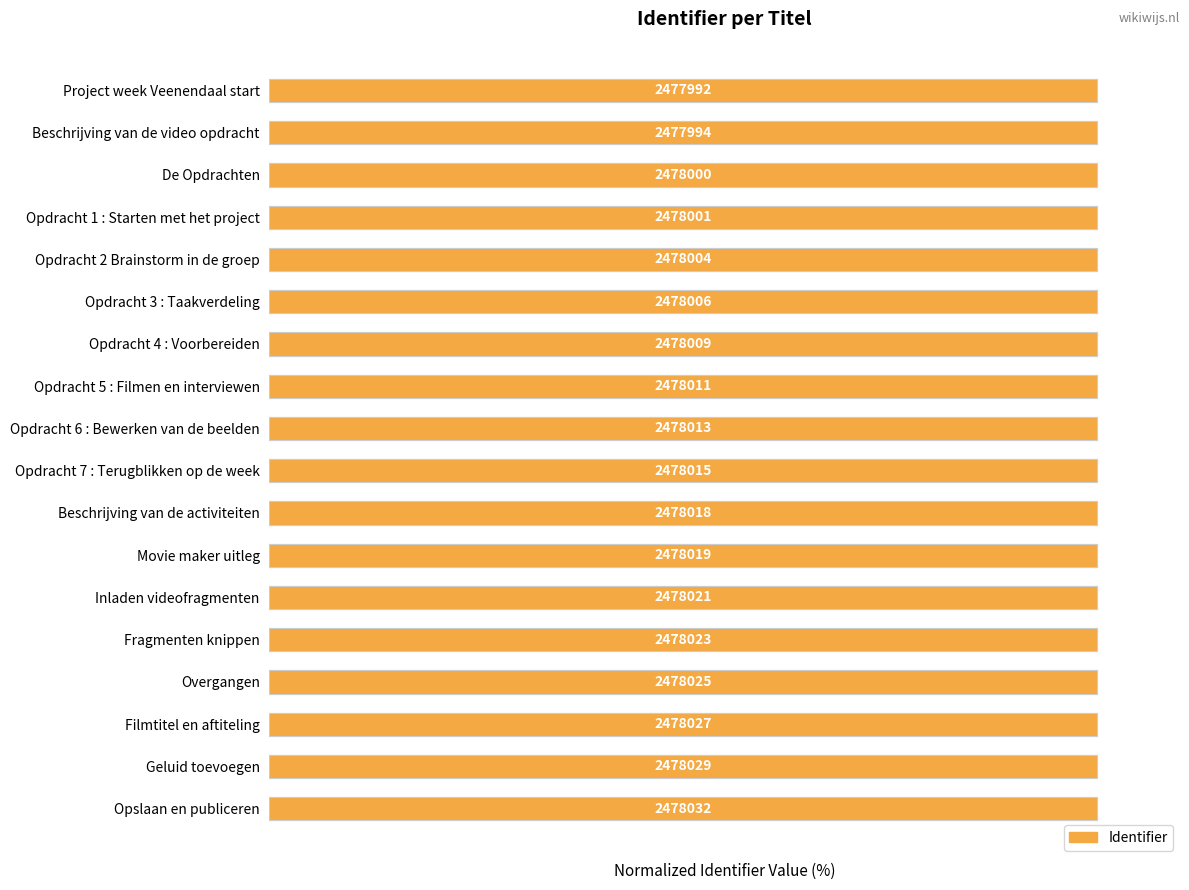

What is the average value?

100.0